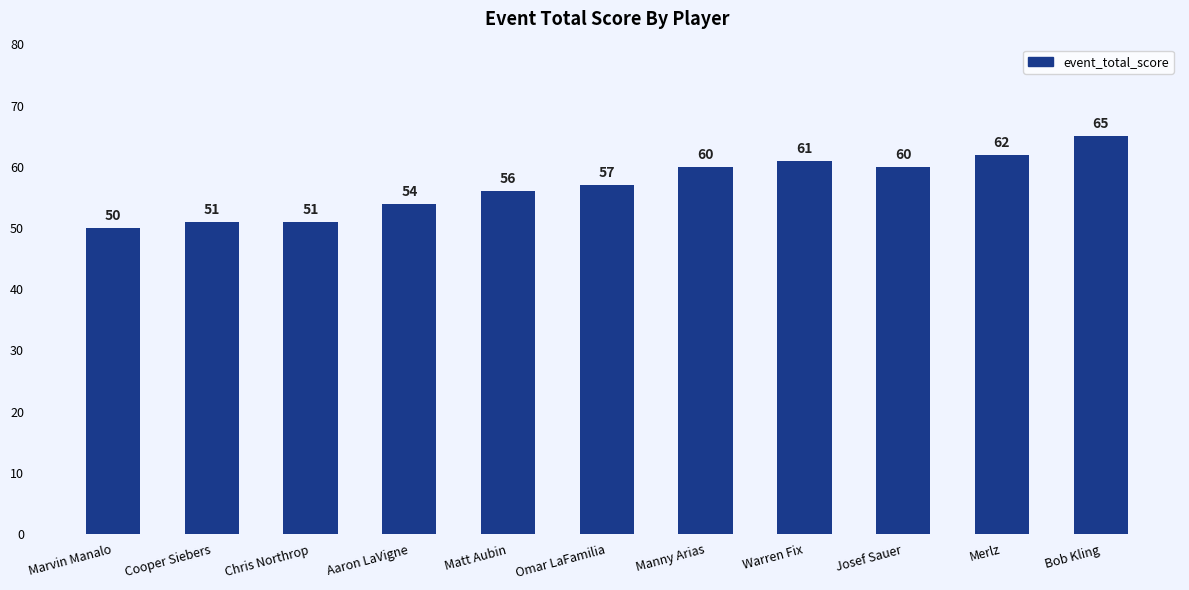

Where is the data nearest to the value 57?

Omar LaFamilia